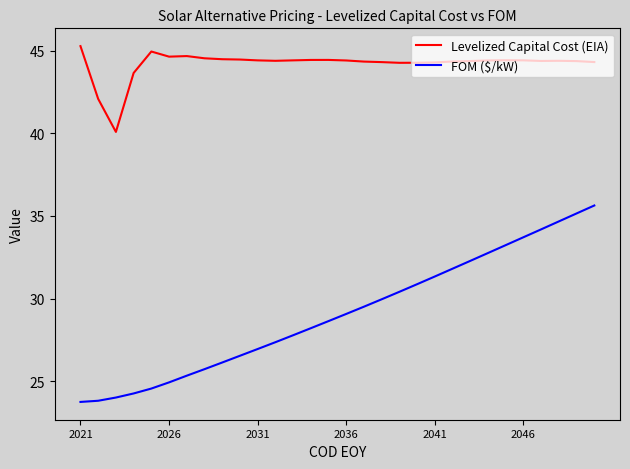

True or false: FOM ($/kW) and Levelized Capital Cost (EIA) cross at least once.

False